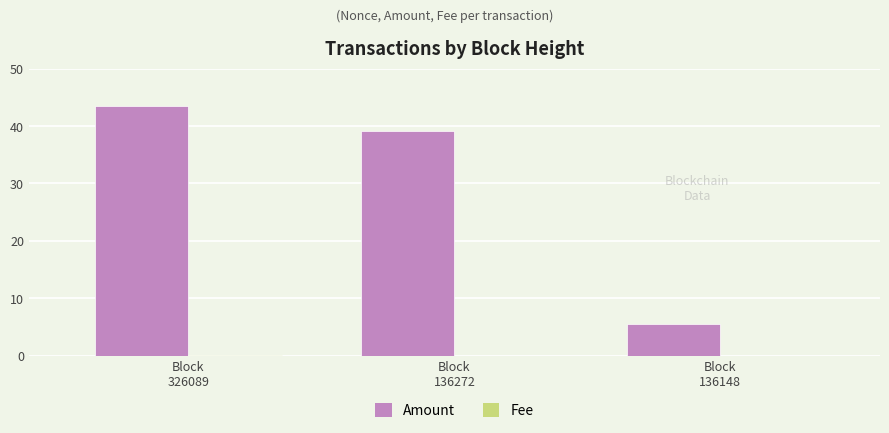

How many groups of bars are there?

3